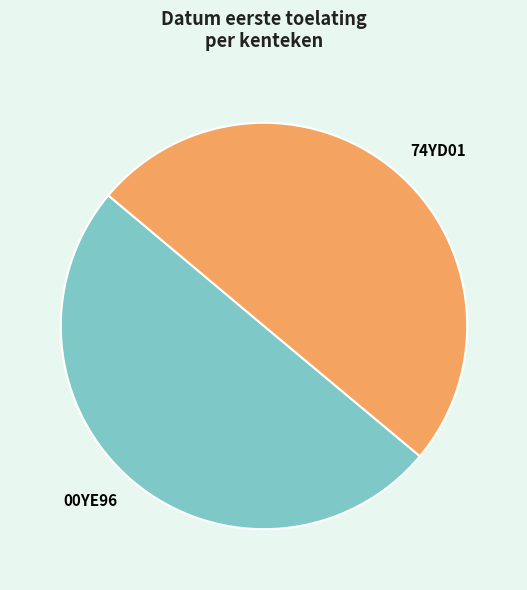

Is the sum of 74YD01 and 00YE96 greater than half?

Yes